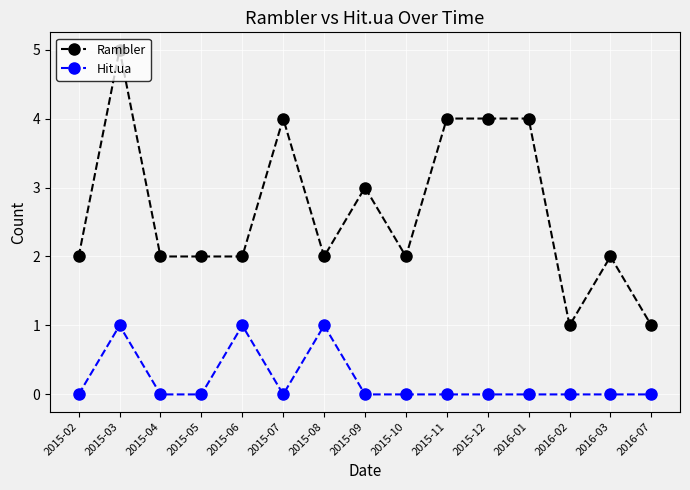

True or false: Rambler has a value of 2 at 2016-02.

False